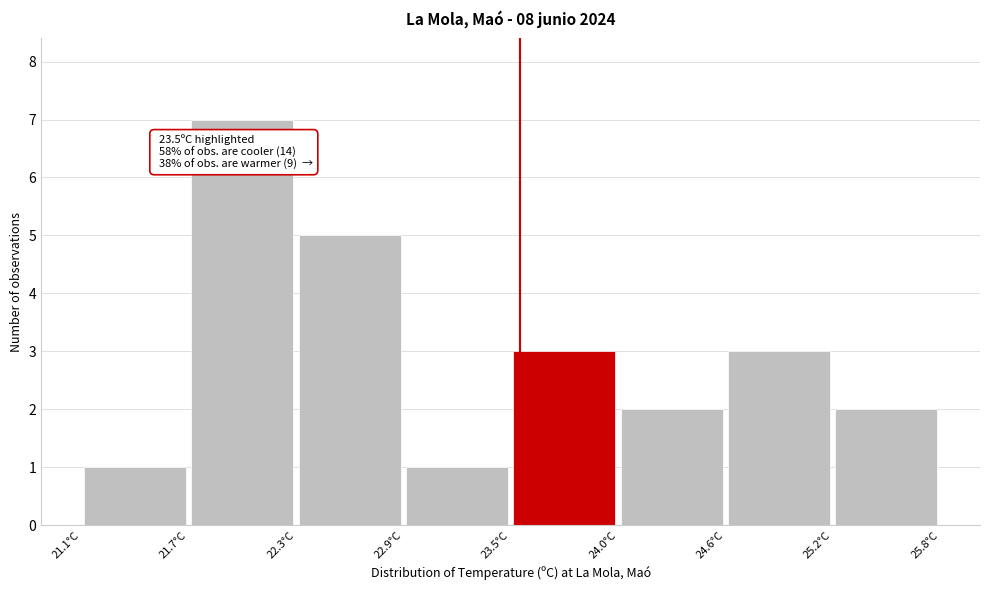

Over which range of the x-axis is the bar tallest?

21.7 to 22.3